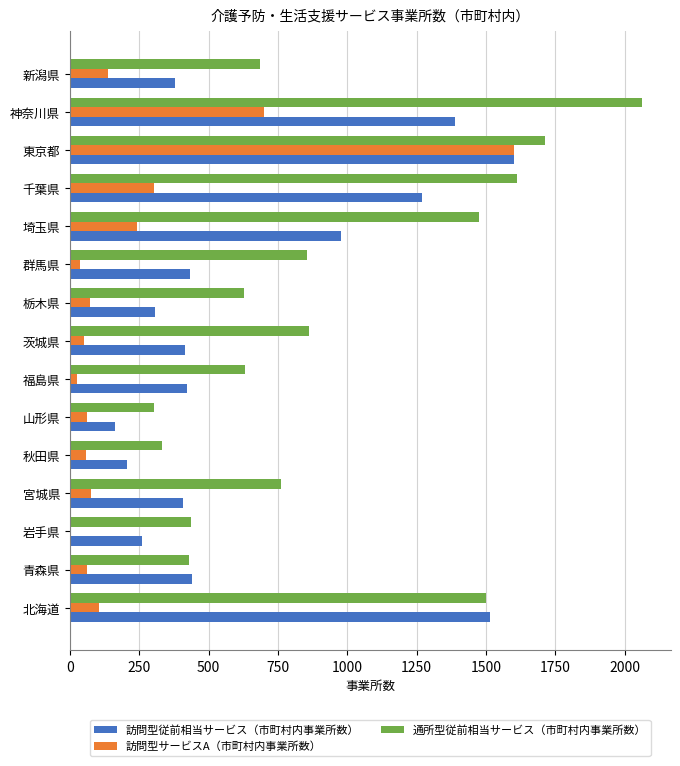

True or false: 訪問型サービスA（市町村内事業所数） has a value of 1602 at 東京都.

True